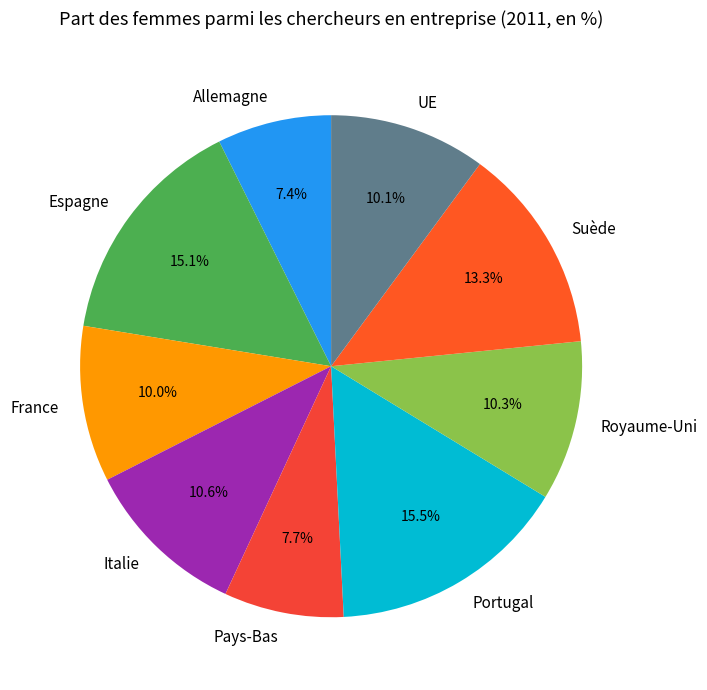

True or false: UE accounts for 10% of the total.

True